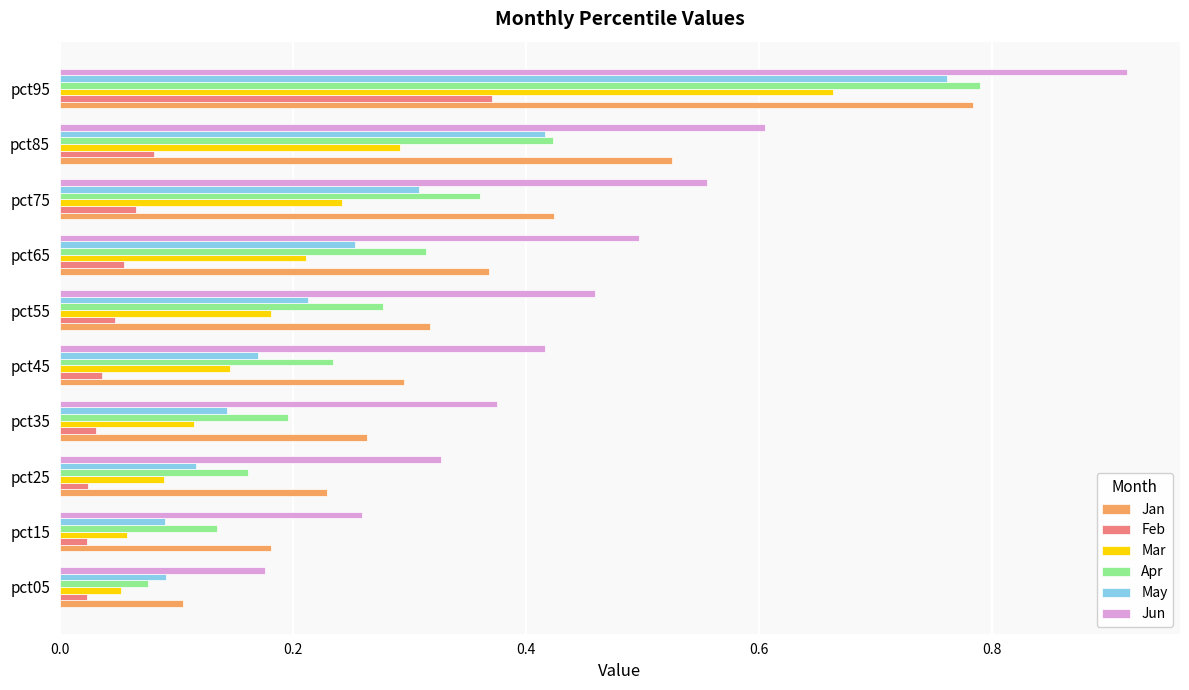

Which series changed the most between pct25 and pct45?

Jun